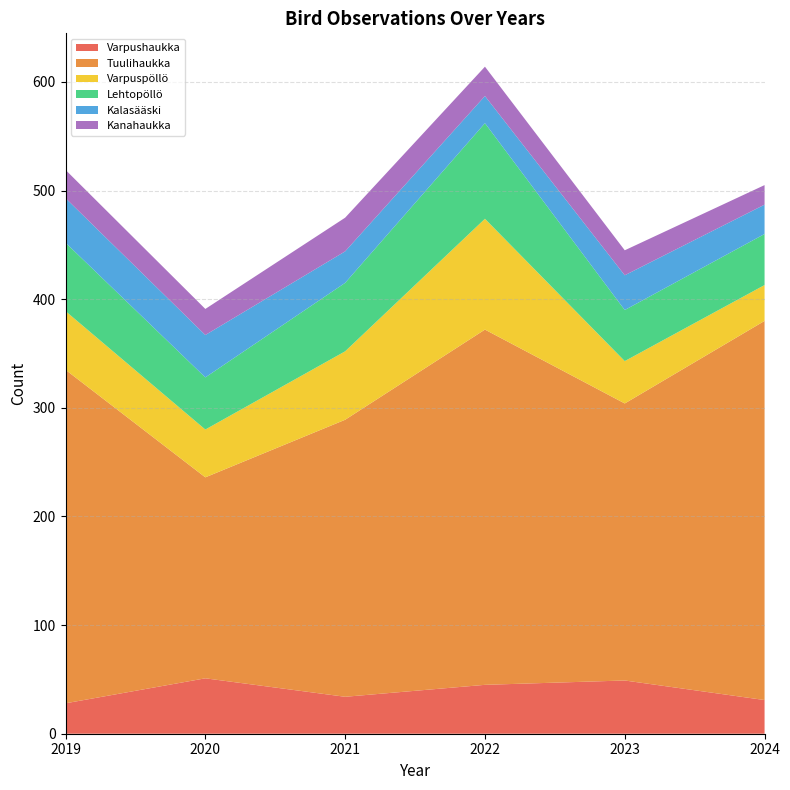

Reading left to right, what are all the values shown in this chart?

Varpushaukka: 28	51	34	45	49	31
Tuulihaukka: 307	185	255	327	255	349
Varpuspöllö: 54	44	63	102	39	33
Lehtopöllö: 63	48	63	88	47	47
Kalasääski: 41	39	29	25	32	27
Kanahaukka: 26	24	31	27	23	18